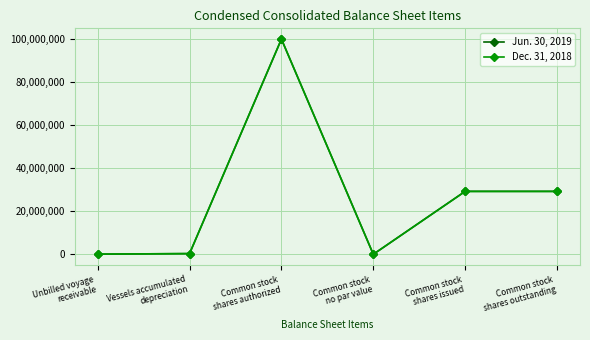

Between Common stock
no par value and Common stock
shares issued, which series saw the biggest shift?

Jun. 30, 2019